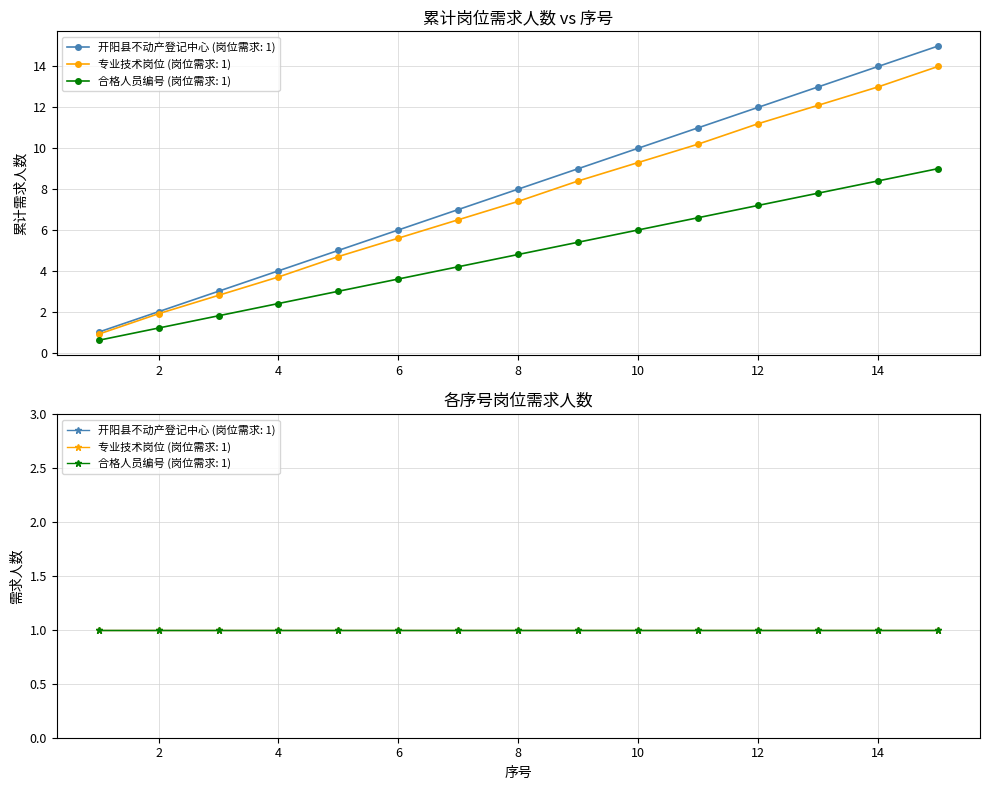

What is the greatest value displayed?

15